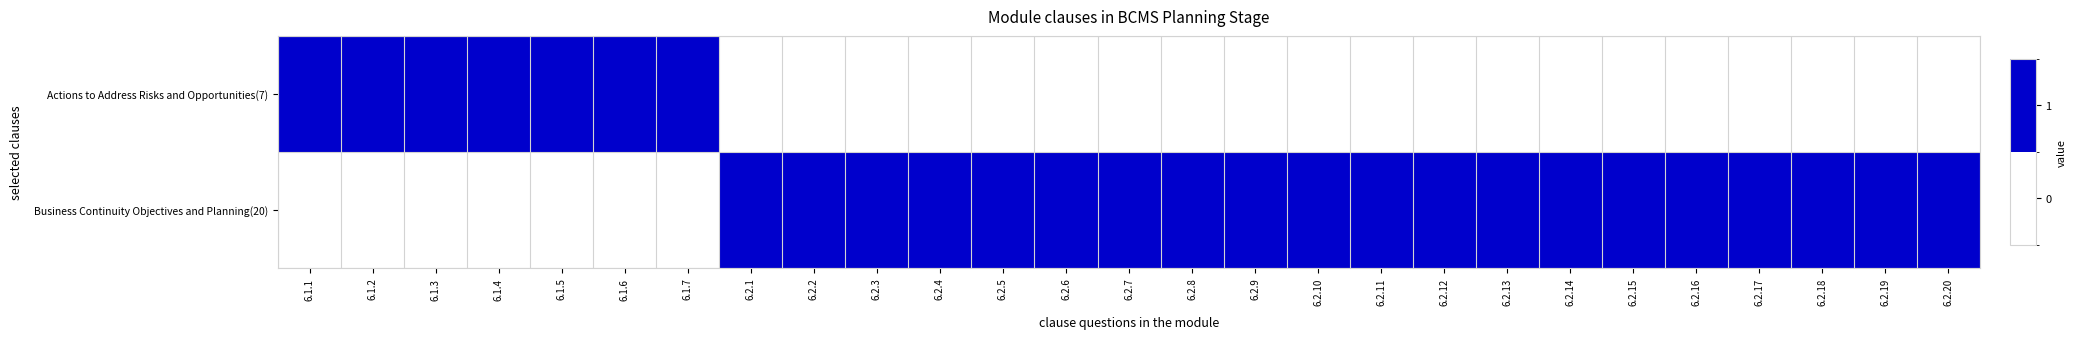

Count the number of categories in the chart.

27